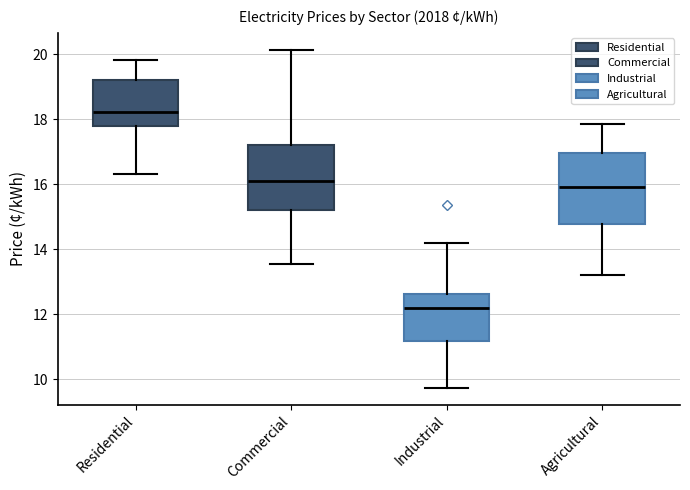

Reading left to right, read every box against the y-axis: the position of its median line, the range the box covers, and the ends of its whiskers. The values are not printed on the chart, so give them approximately, as read against the axis.

Residential: median 18.2, box 17.8 to 19.2, whiskers 16.4 to 19.8
Commercial: median 16.2, box 15.2 to 17.2, whiskers 13.6 to 20.2
Industrial: median 12.2, box 11.2 to 12.6, whiskers 9.8 to 14.2
Agricultural: median 16.0, box 14.8 to 17.0, whiskers 13.2 to 17.8